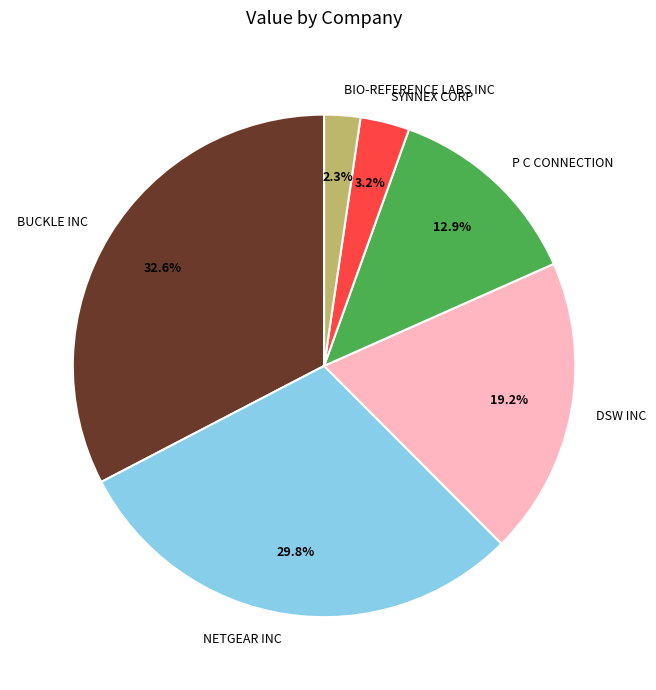

To the nearest percent, what is the difference between the NETGEAR INC and P C CONNECTION slice percentages?

17%